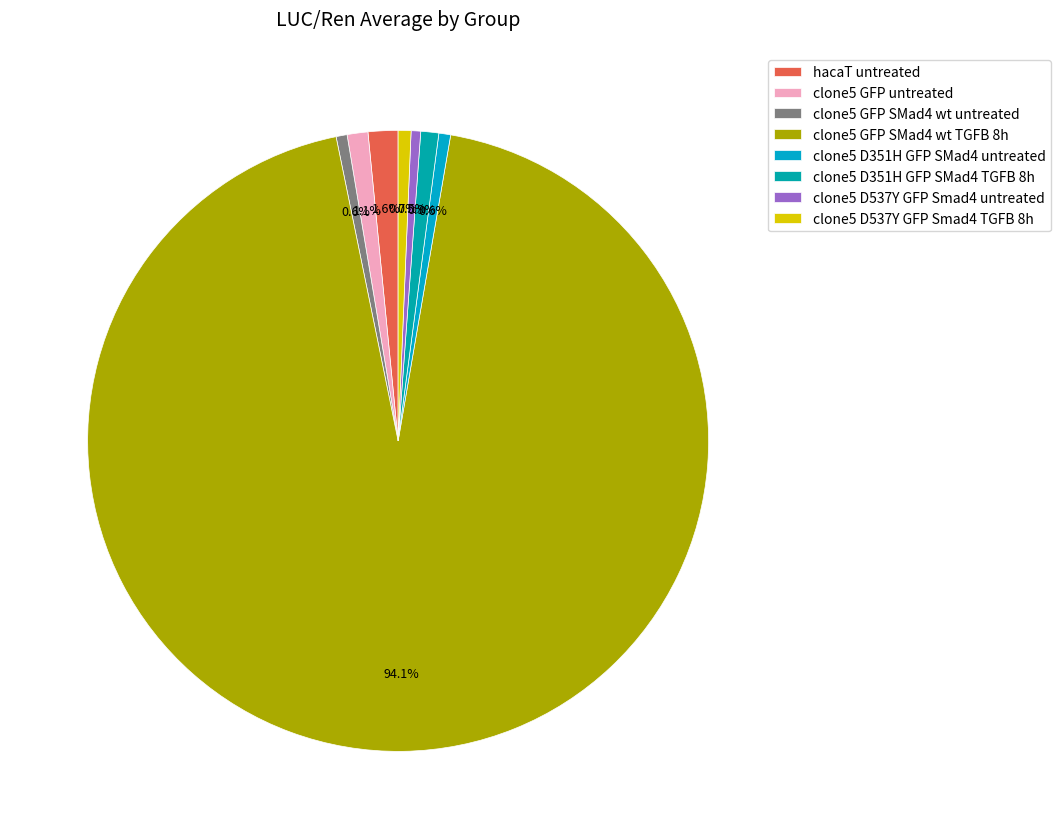

How many slices are in this pie chart?

8